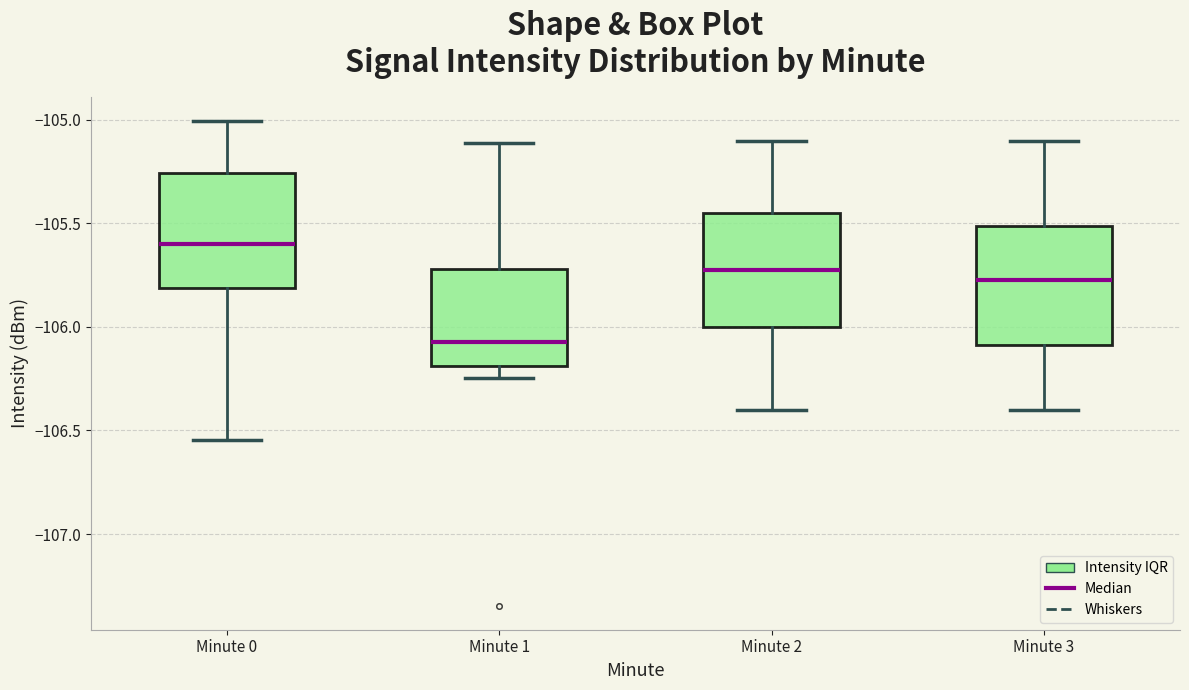

Reading left to right, transcribe this box plot: for each box, give where its median line is, the range the box spans, and where its two whiskers end, as read against the y-axis. The values are not printed on the chart, so give them approximately, as read against the axis.

Minute 0: median -105.60, box -105.80 to -105.25, whiskers -106.55 to -105.00
Minute 1: median -106.05, box -106.20 to -105.70, whiskers -106.25 to -105.10
Minute 2: median -105.70, box -106.00 to -105.45, whiskers -106.40 to -105.10
Minute 3: median -105.75, box -106.10 to -105.50, whiskers -106.40 to -105.10